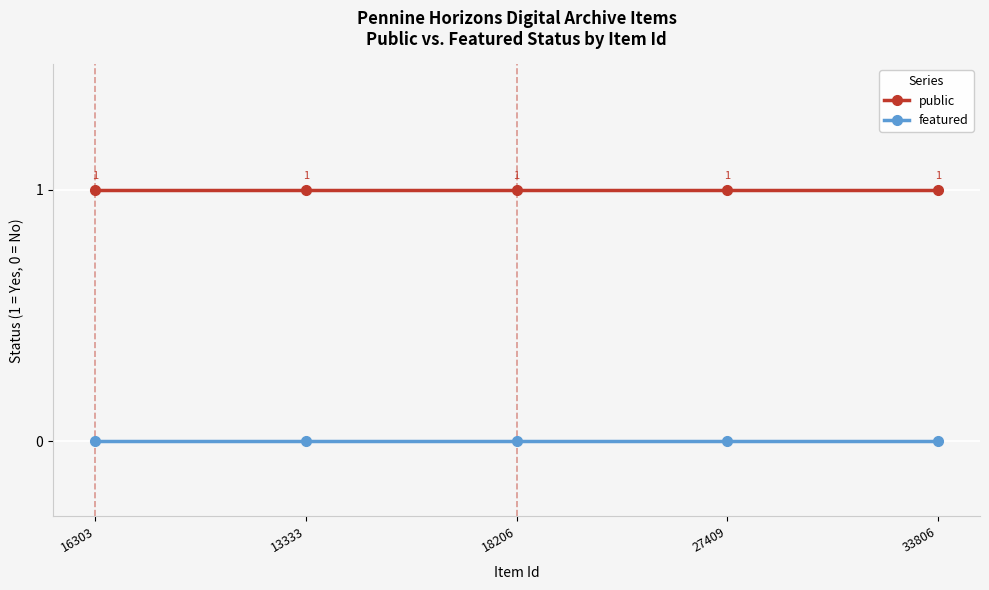

Reading left to right, transcribe all the data shown in this chart.

public: 16303=1	13333=1	18206=1	27409=1	33806=1
featured: 16303=0	13333=0	18206=0	27409=0	33806=0